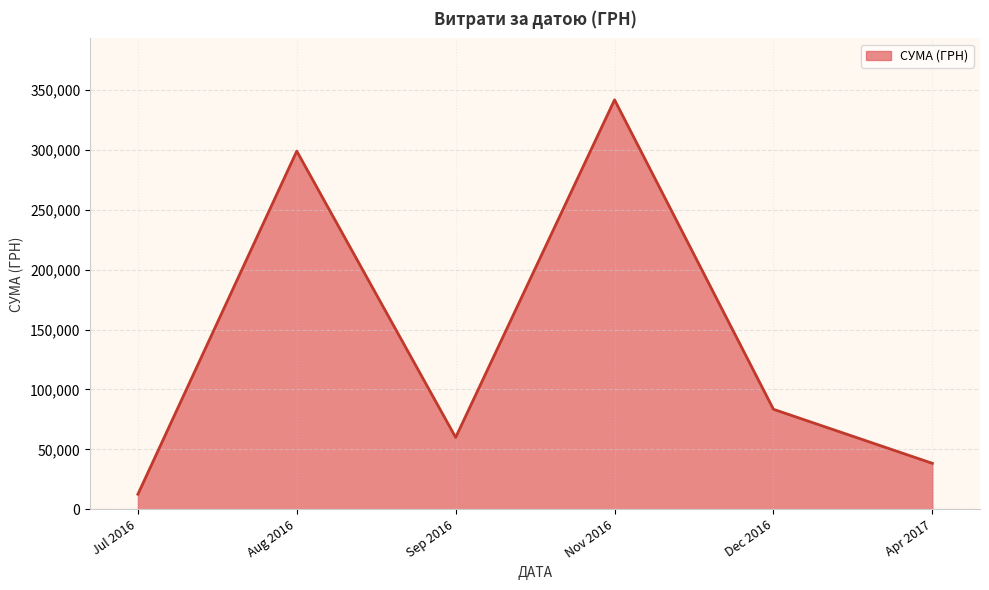

Rank the categories by value from lowest to highest.

Jul 2016, Apr 2017, Sep 2016, Dec 2016, Aug 2016, Nov 2016